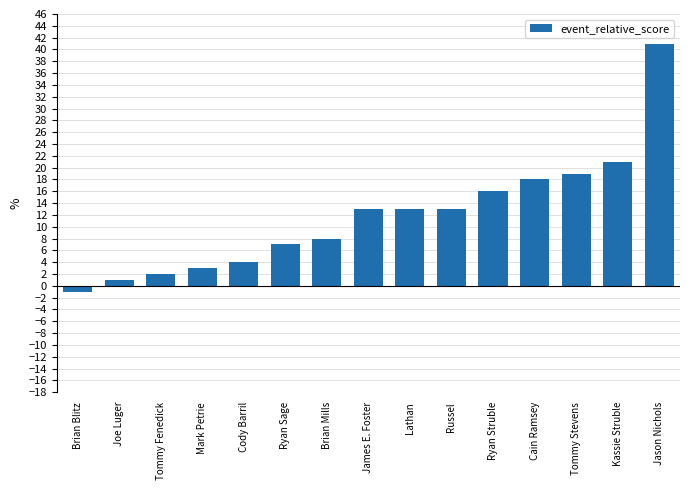

What is the label of the 5th bar from the left?

Cody Barril